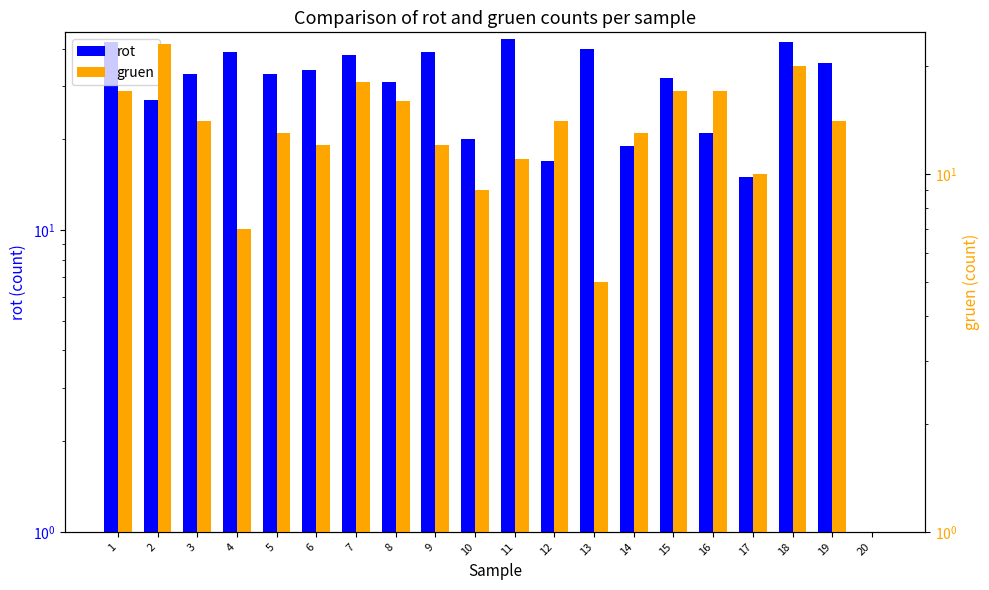

Is it true that rot equals 60 at 4?

False